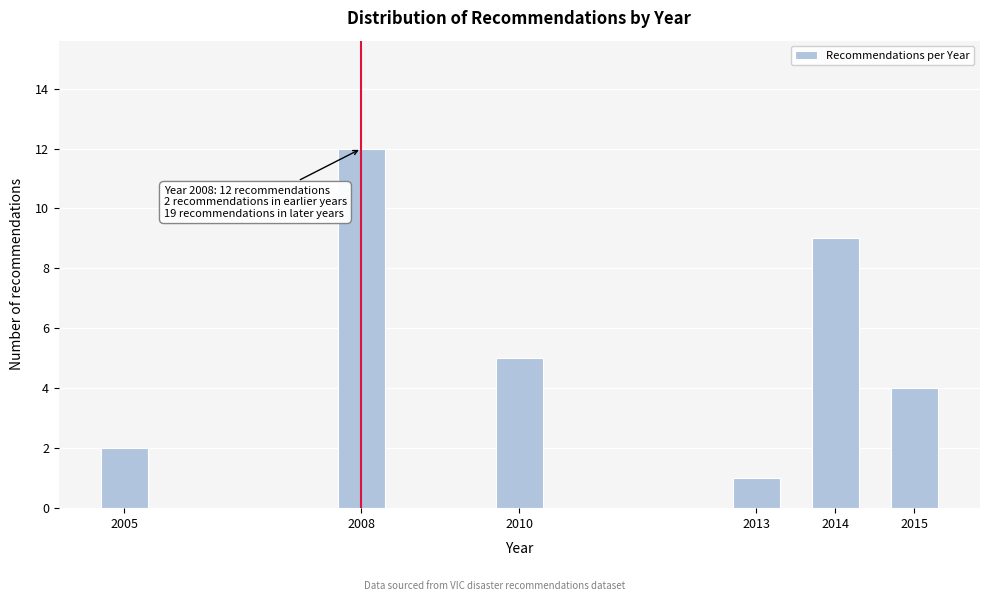

Reading right to left, what are all the values shown in this chart?

2015=4	2014=9	2013=1	2010=5	2008=12	2005=2